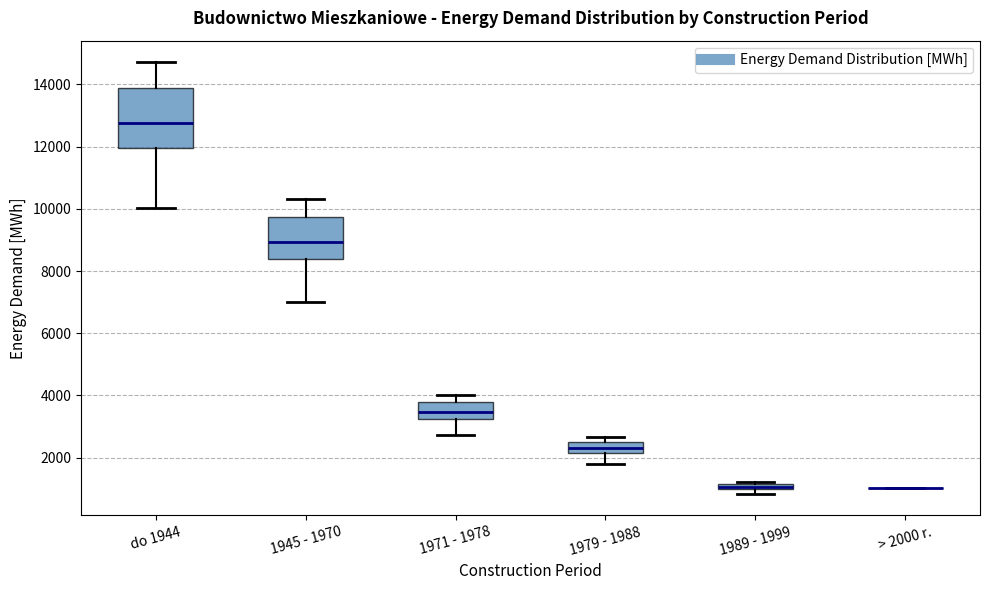

Where is the lower edge of the box for 1945 - 1970 on the y-axis? The values are not printed on the chart, so give them approximately, as read against the axis.

8400